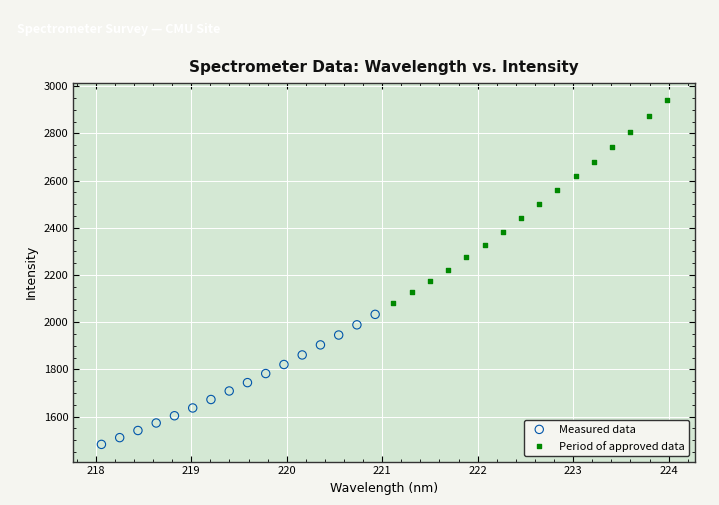

Which series has the largest Y range (max minus min)?

Period of approved data